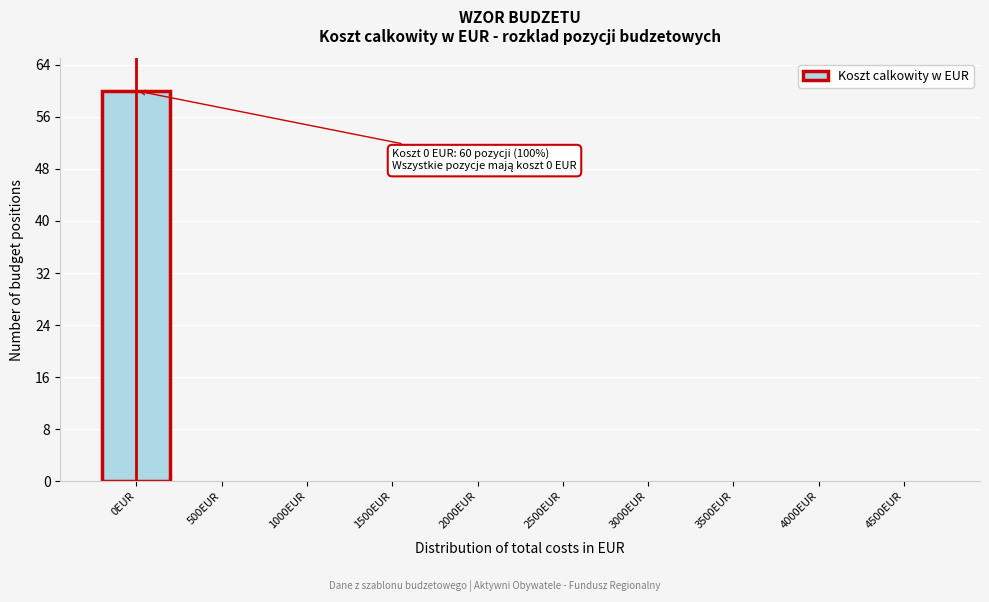

Reading right to left, what are all the values shown in this chart?

4500EUR=0	4000EUR=0	3500EUR=0	3000EUR=0	2500EUR=0	2000EUR=0	1500EUR=0	1000EUR=0	500EUR=0	0EUR=60